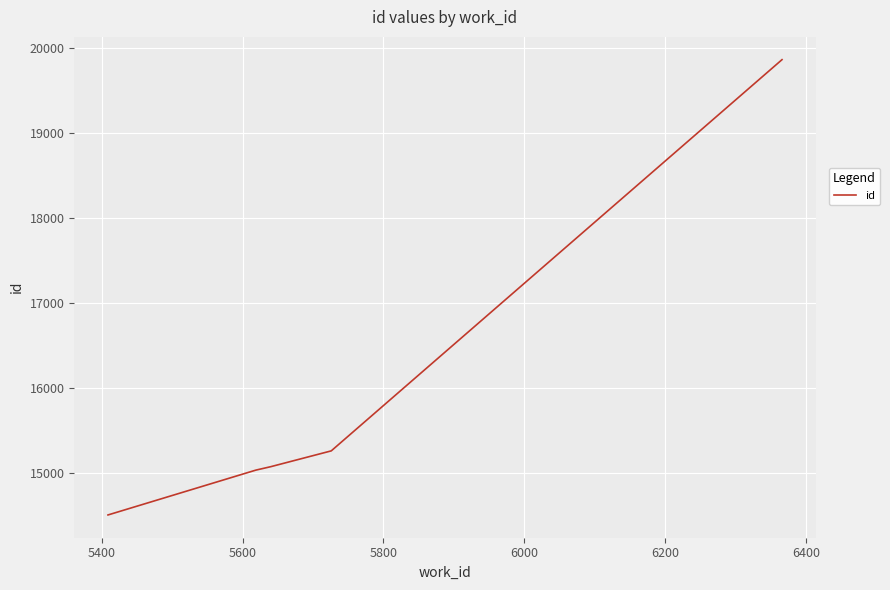

What is the difference between the maximum and minimum values?

5350